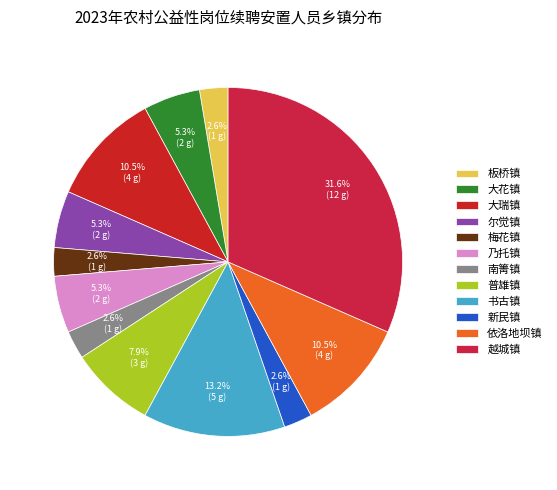

Is it true that 书古镇 is 12% of the pie?

False